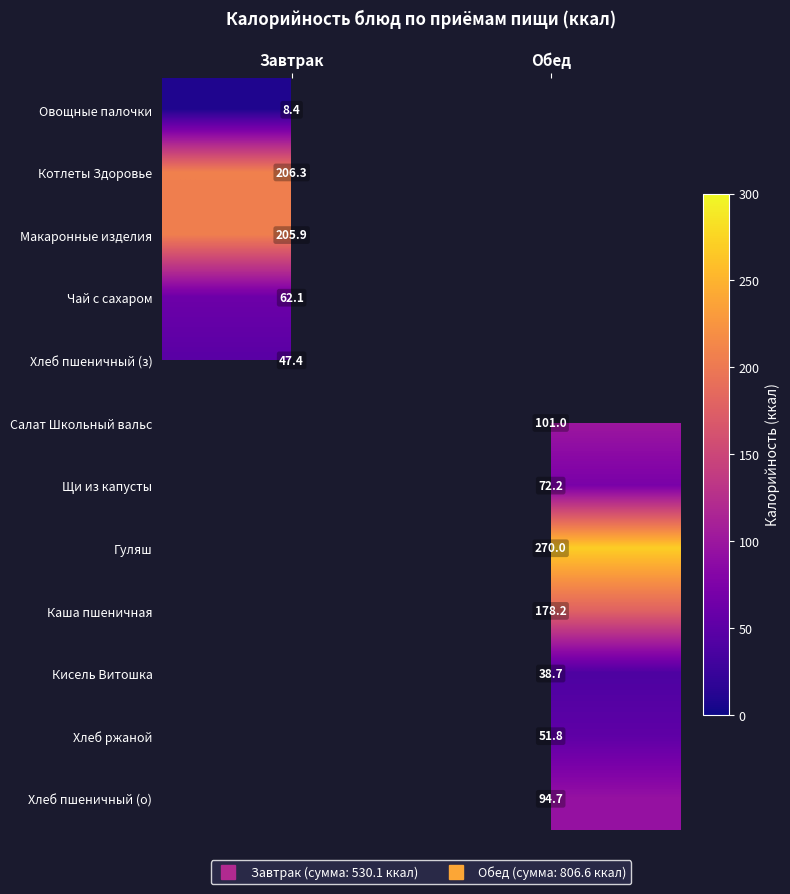

Which category has the lowest value in the Хлеб пшеничный (з) series?

Завтрак